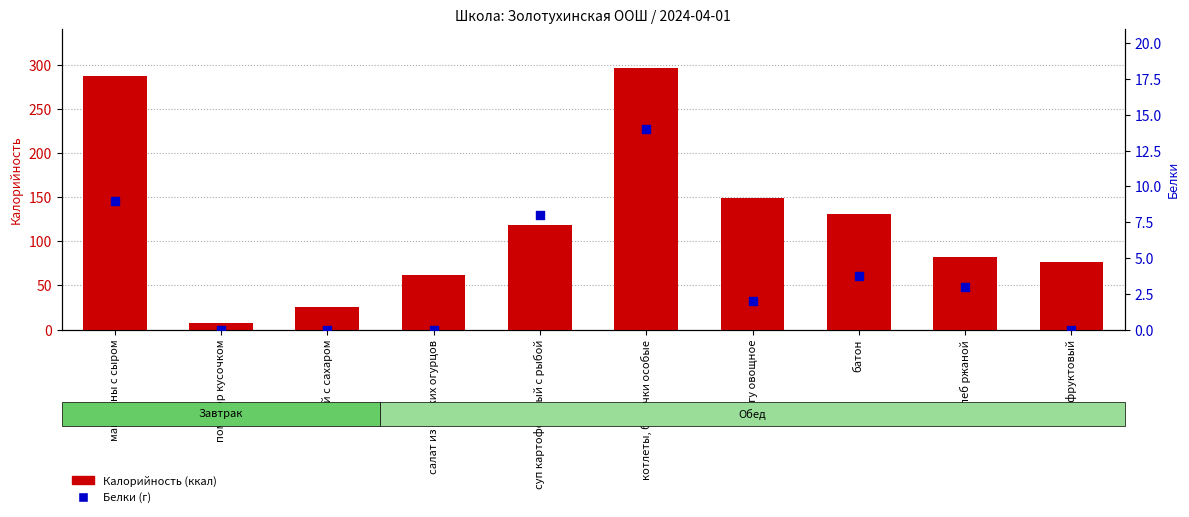

Which series reaches the minimum Y coordinate?

Белки